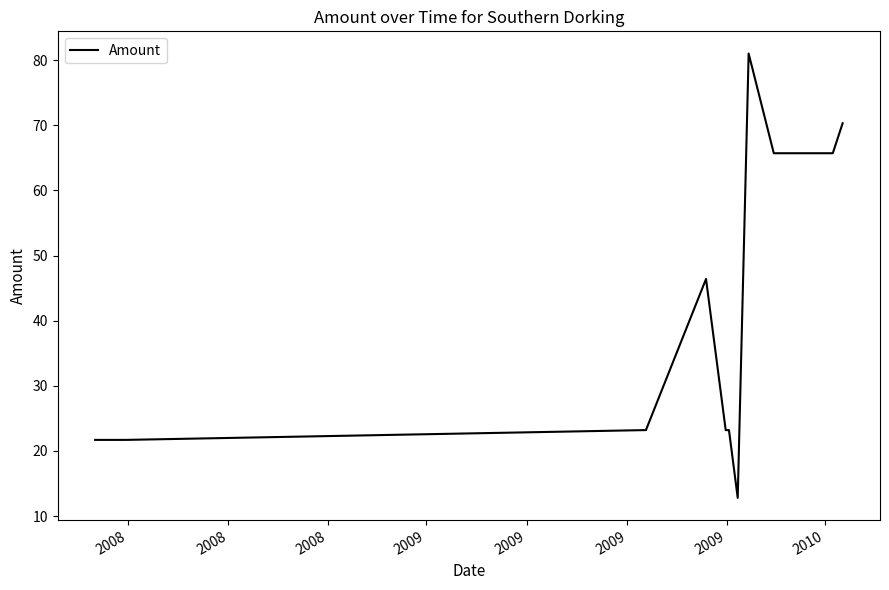

True or false: the data has more than 1 interior local peaks.

True